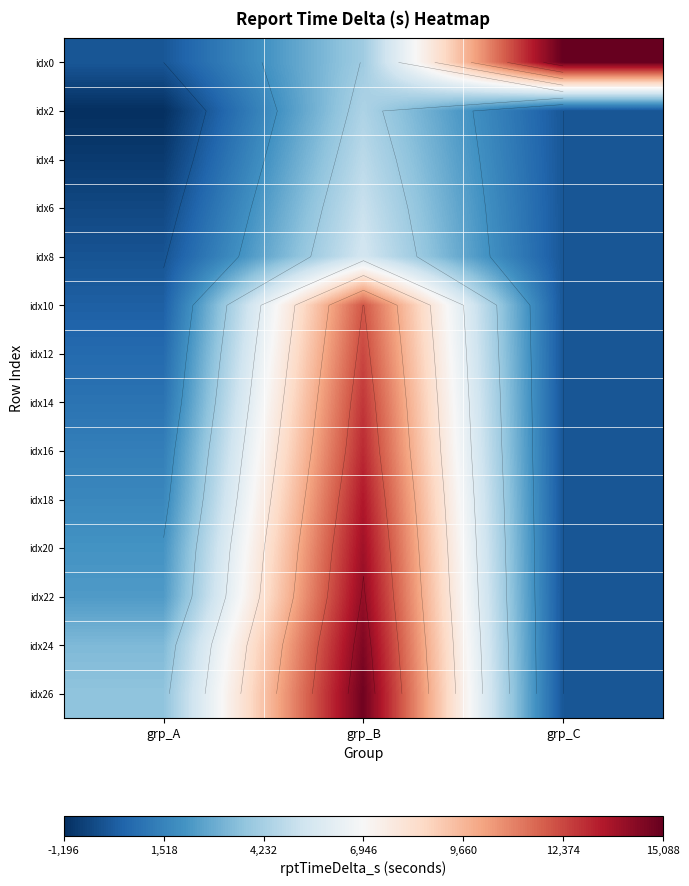

True or false: idx18 has a value of 362 at grp_A.

False